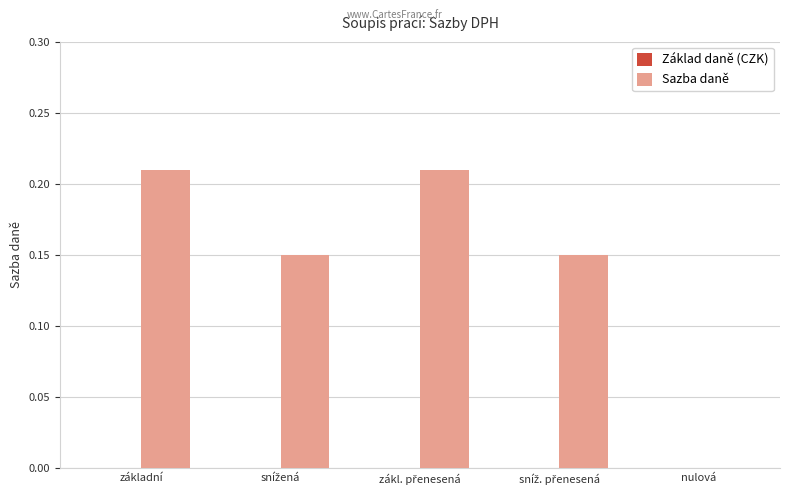

What is the sum of all values?

0.7